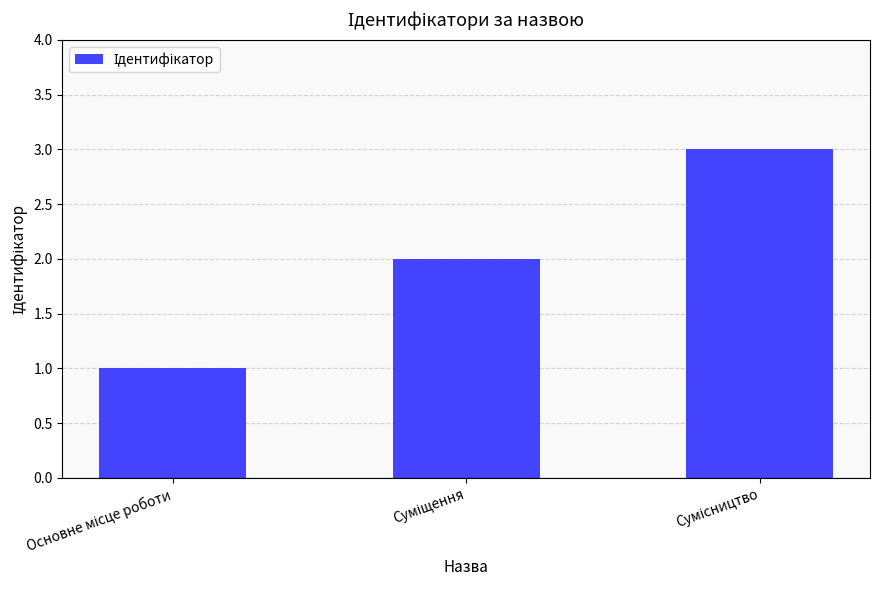

What is the maximum value shown in the chart?

3